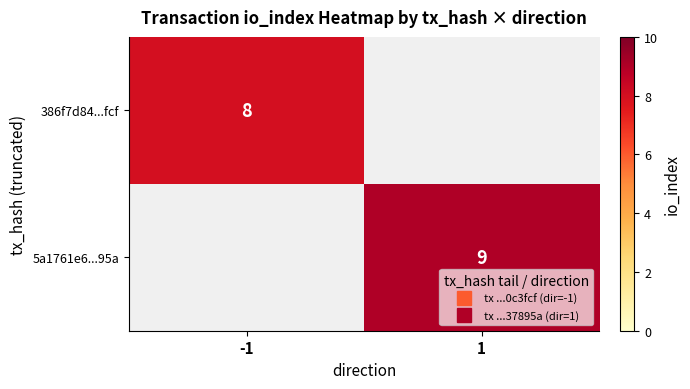

Rank the series at 1 from lowest to highest value.

386f7d84...fcf, 5a1761e6...95a